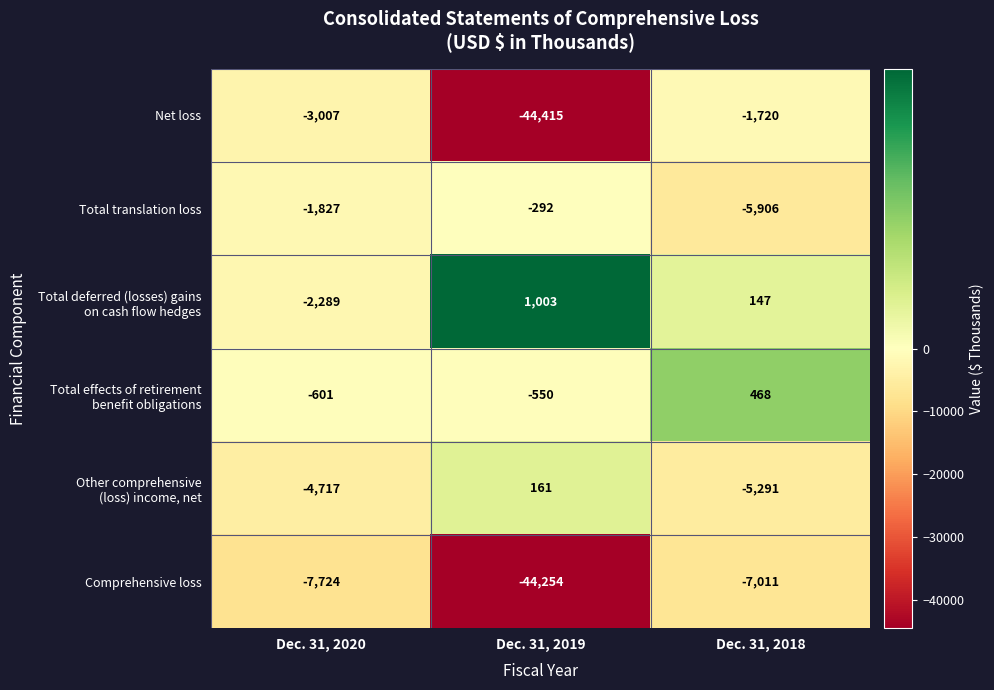

How many categories are shown in the chart?

3